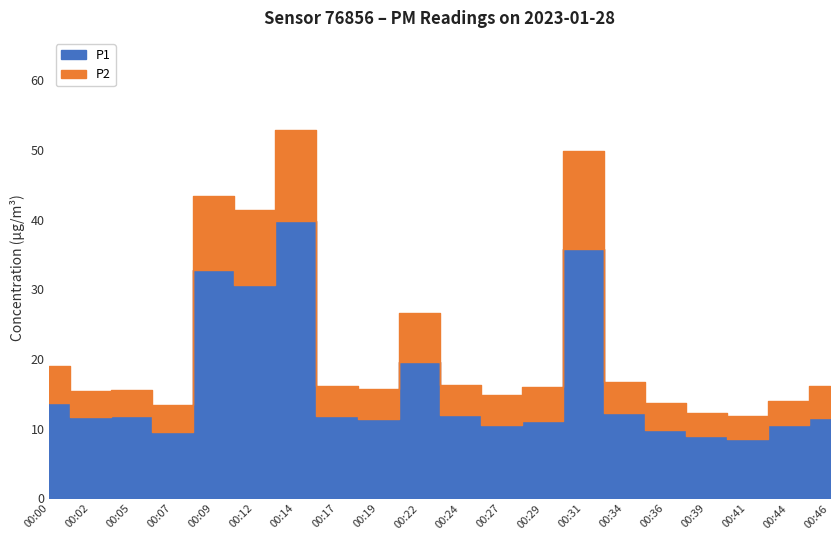

True or false: P2 and P1 cross at least once.

False